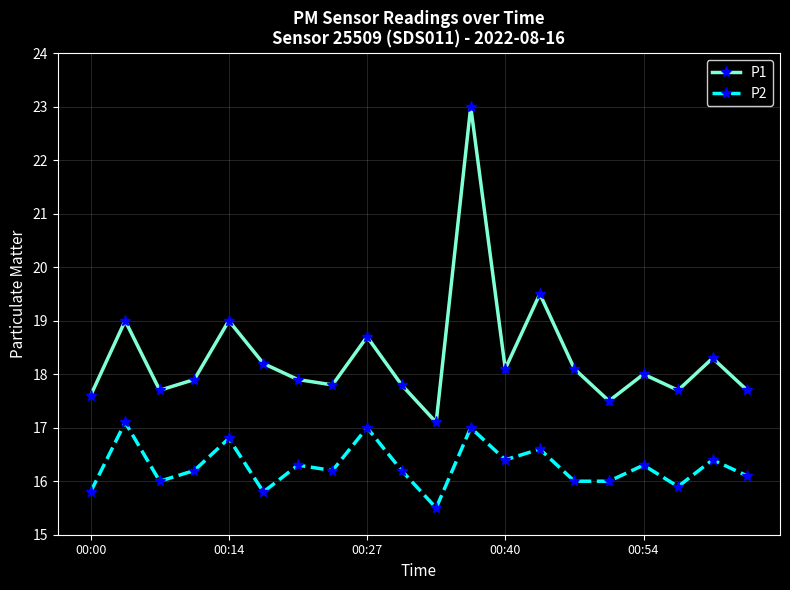

What is the smallest value displayed?

15.5